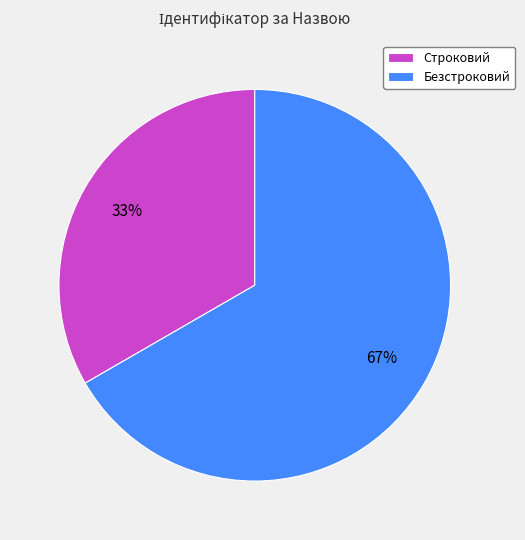

To the nearest percent, what is the combined percentage of Безстроковий and Строковий?

100%